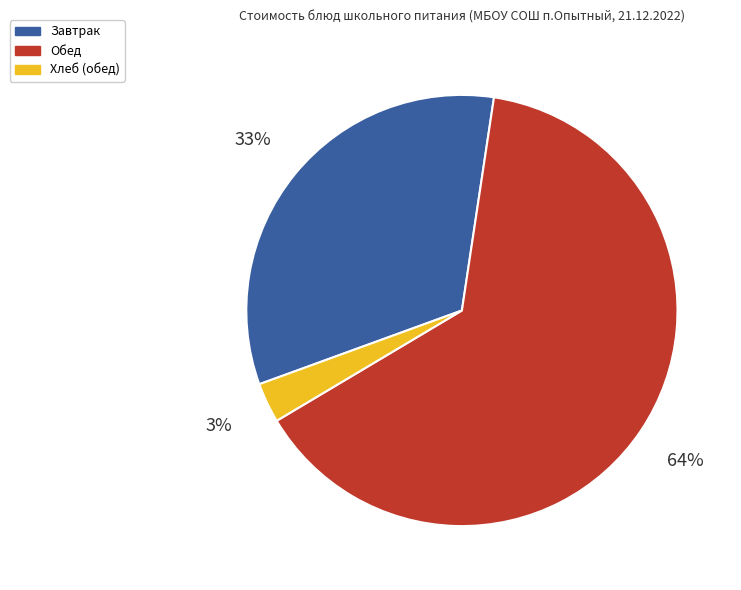

Is there any slice that represents more than half of the pie?

Yes